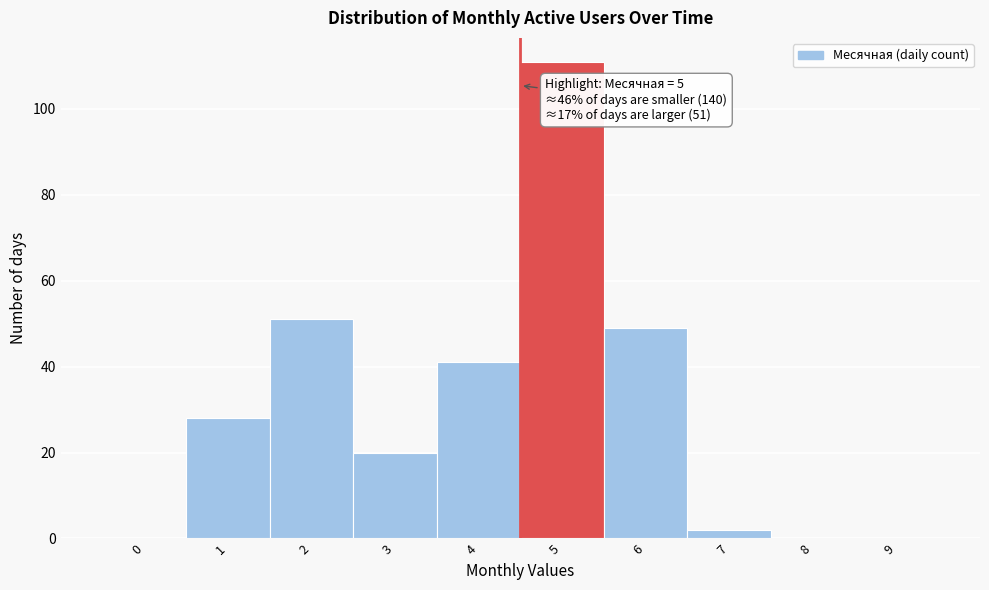

Reading left to right, extract all data points from this chart.

0=0	1=28	2=51	3=20	4=41	5=111	6=49	7=2	8=0	9=0